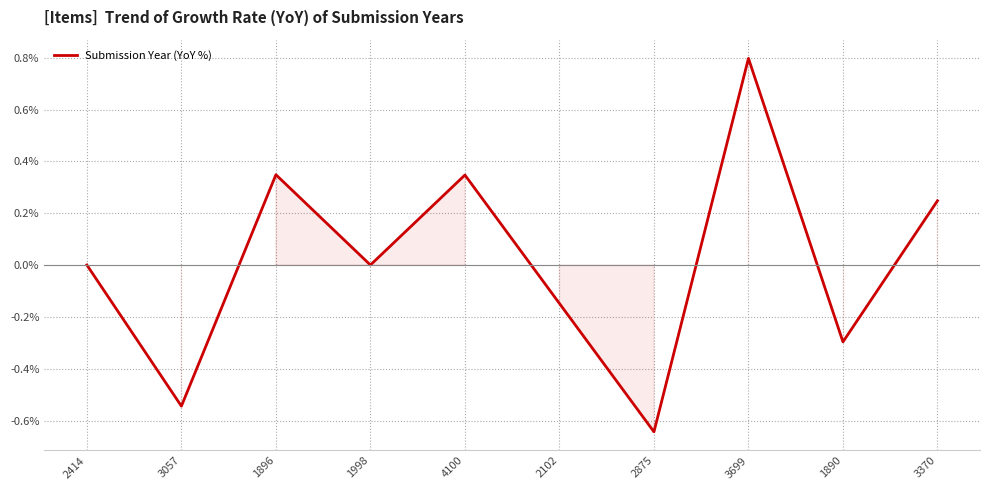

Which category has the highest value across all series?

3699